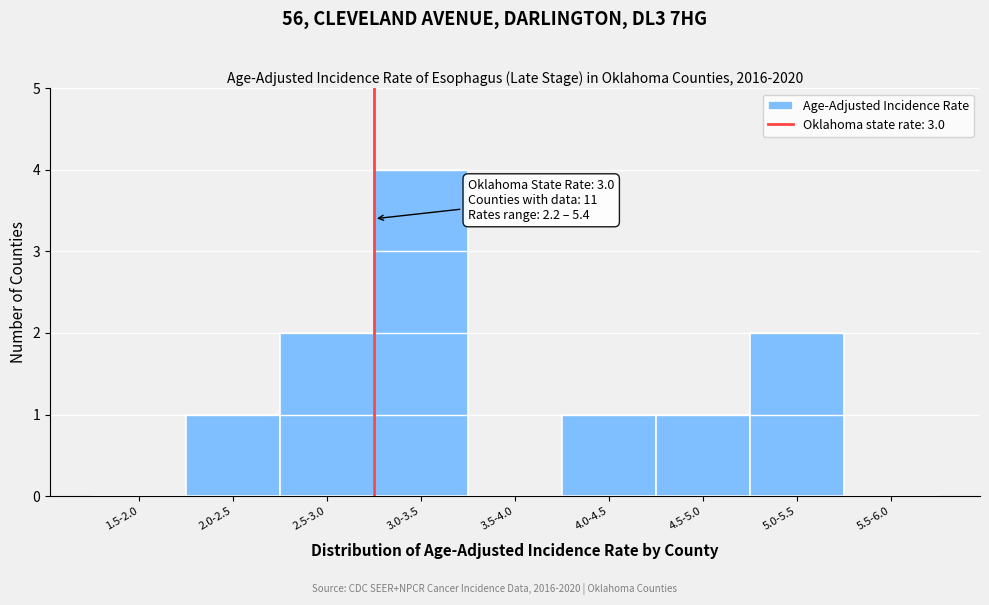

Reading left to right, extract all data points from this chart.

1.5-2.0=0	2.0-2.5=1	2.5-3.0=2	3.0-3.5=4	3.5-4.0=0	4.0-4.5=1	4.5-5.0=1	5.0-5.5=2	5.5-6.0=0